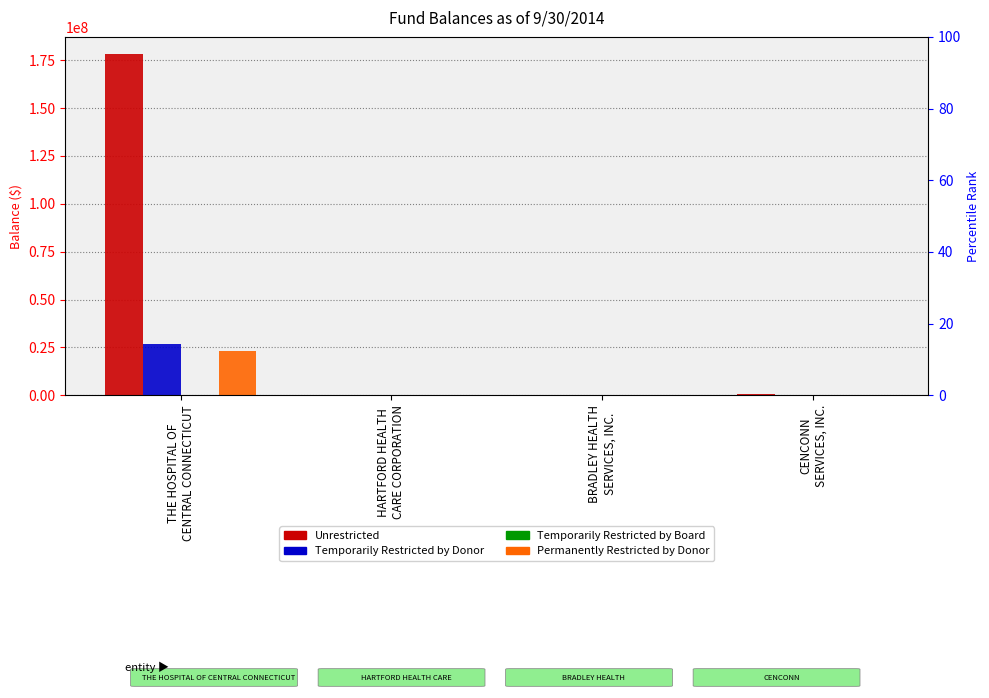

Which label corresponds to the smallest value in the chart?

HARTFORD HEALTH
CARE CORPORATION